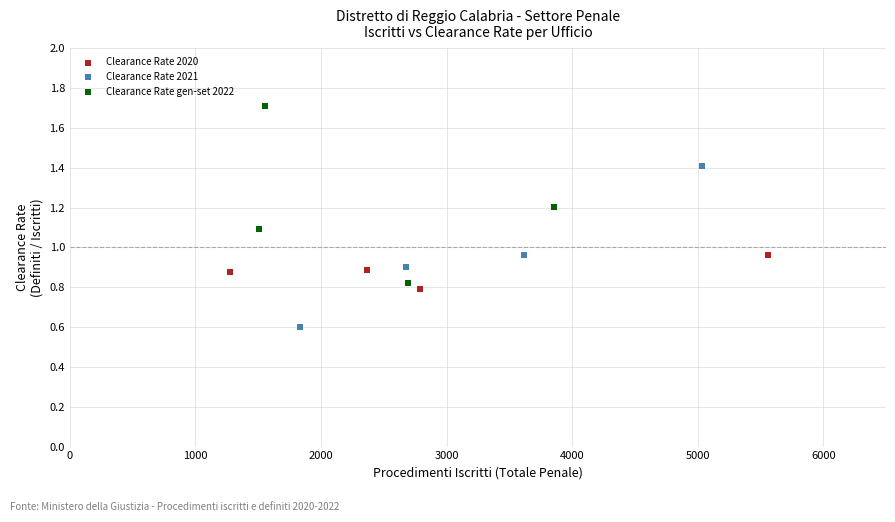

Which series has the largest Y range (max minus min)?

Clearance Rate gen-set 2022